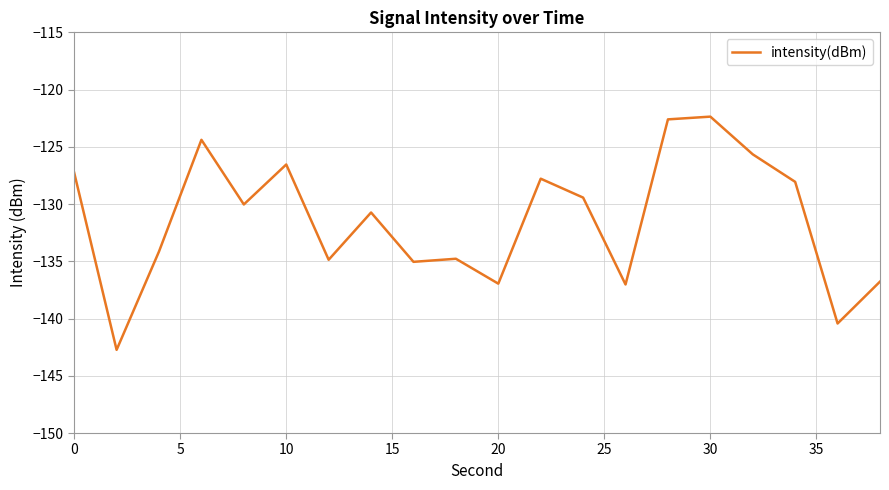

What is the greatest value displayed?

-122.4